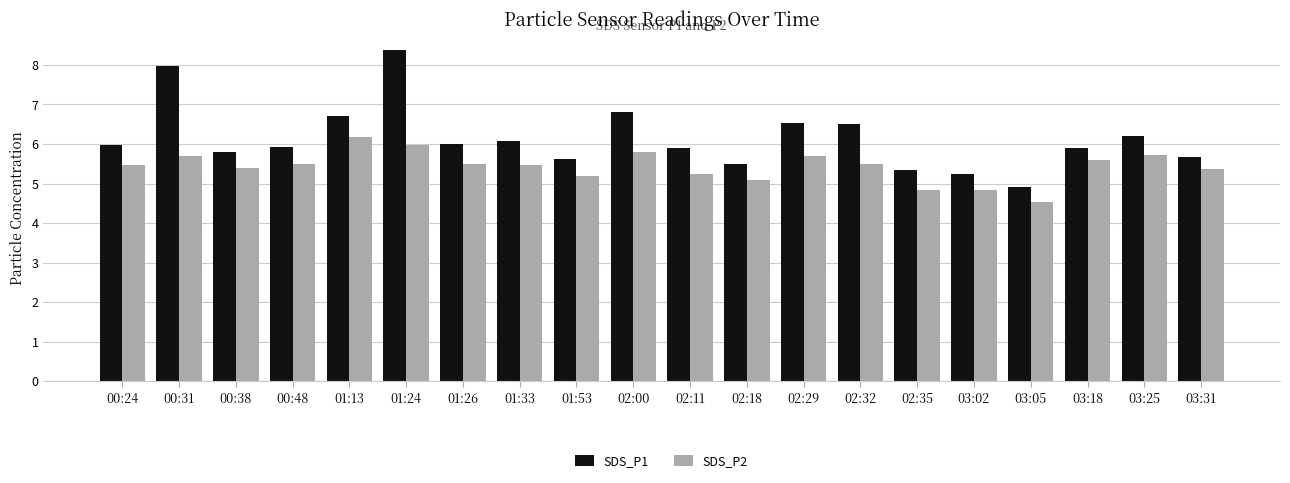

Reading left to right, list all the values displayed in this chart.

SDS_P1: 00:24=6.0	00:31=8.0	00:38=5.8	00:48=5.9	01:13=6.7	01:24=8.4	01:26=6.0	01:33=6.1	01:53=5.6	02:00=6.8	02:11=5.9	02:18=5.5	02:29=6.5	02:32=6.5	02:35=5.3	03:02=5.2	03:05=4.9	03:18=5.9	03:25=6.2	03:31=5.7
SDS_P2: 00:24=5.5	00:31=5.7	00:38=5.4	00:48=5.5	01:13=6.2	01:24=6.0	01:26=5.5	01:33=5.5	01:53=5.2	02:00=5.8	02:11=5.2	02:18=5.1	02:29=5.7	02:32=5.5	02:35=4.8	03:02=4.8	03:05=4.5	03:18=5.6	03:25=5.7	03:31=5.4